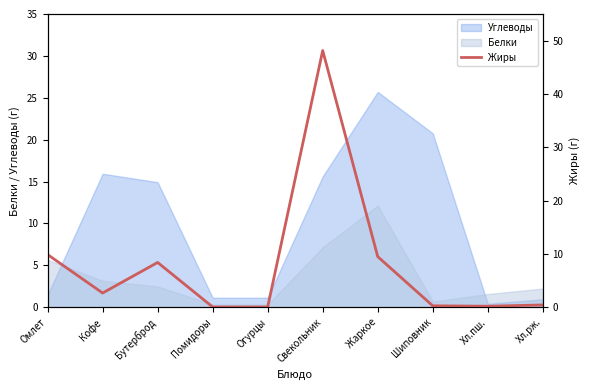

Approximately how many times larger is the value at Кофе compared to Жаркое?

0.3